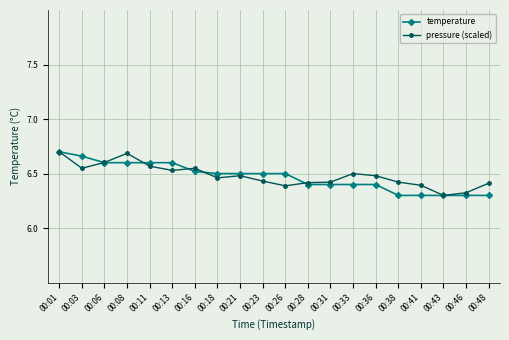

The value of pressure (scaled) at 00:28 is 6.4. True or false?

True